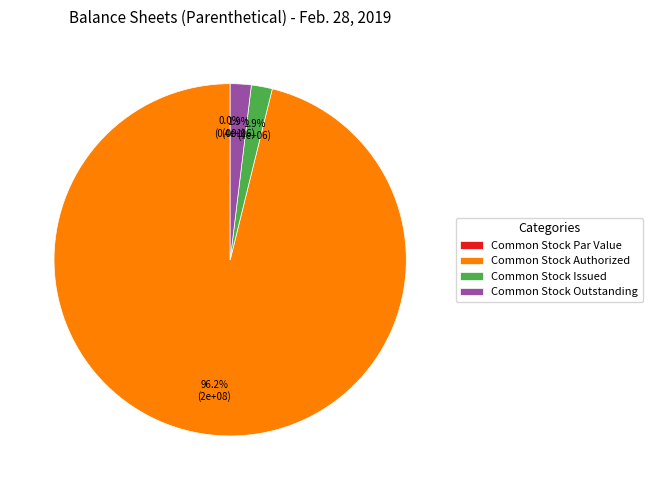

To the nearest percent, what percentage of the pie is Common Stock Authorized?

96%